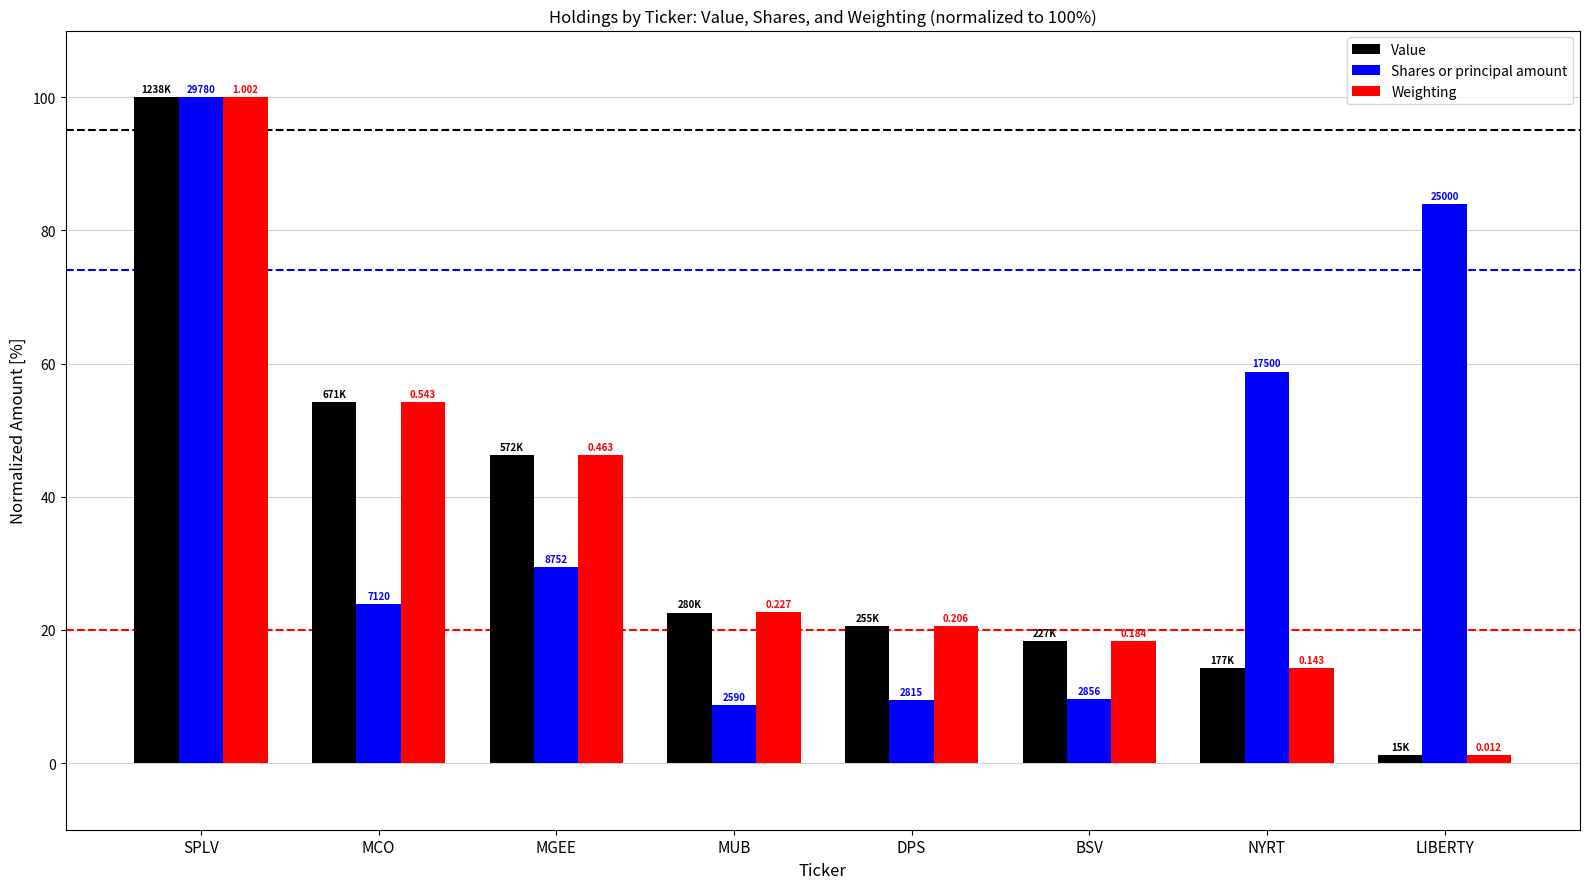

Which series has the largest total across all categories?

Shares or principal amount